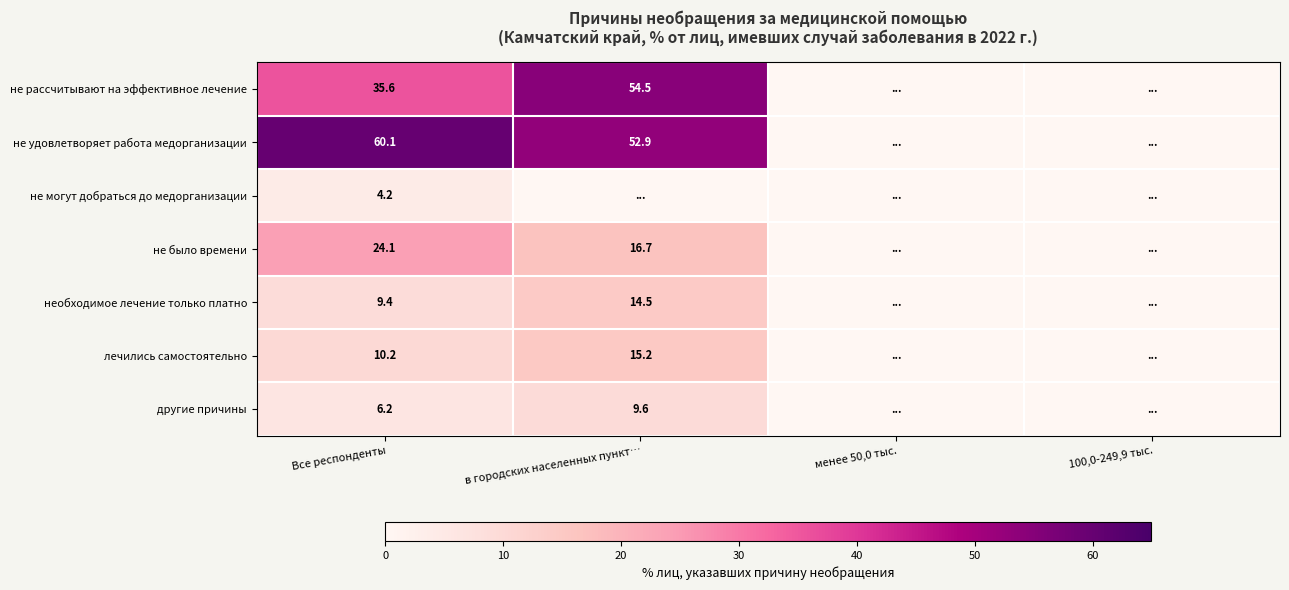

What is the maximum value shown in the chart?

60.1